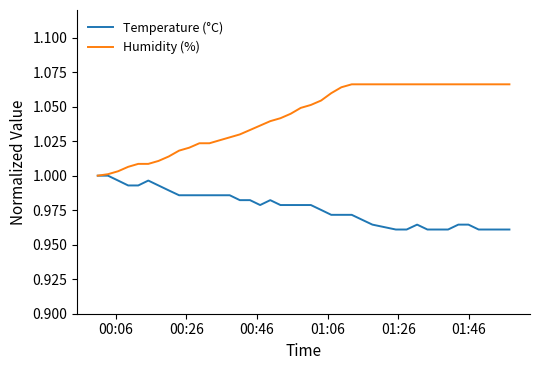

Rank the series by their maximum value, from highest to lowest.

Humidity (%), Temperature (°C)